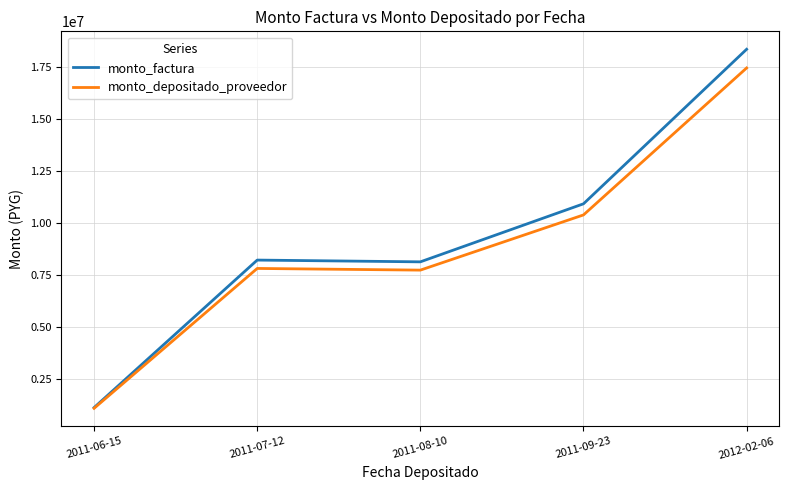

Reading right to left, transcribe all the data shown in this chart.

monto_factura: 2012-02-06=18366000	2011-09-23=10925000	2011-08-10=8130000	2011-07-12=8215000	2011-06-15=1112000
monto_depositado_proveedor: 2012-02-06=17465732	2011-09-23=10389476	2011-08-10=7731483	2011-07-12=7812316	2011-06-15=1077710